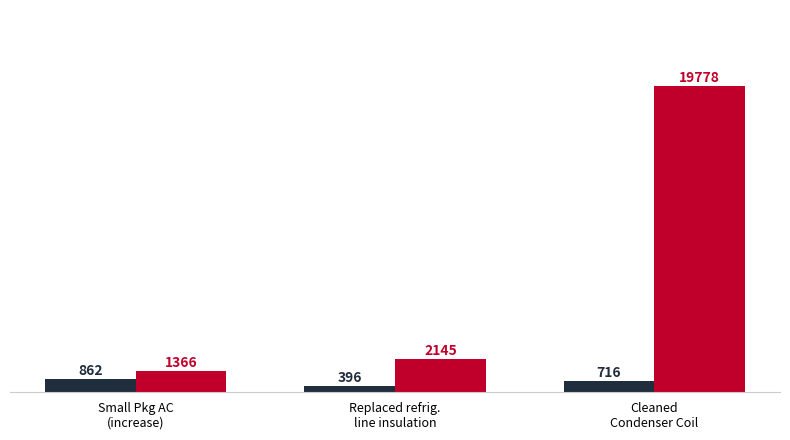

What is the maximum value shown in the chart?

19778